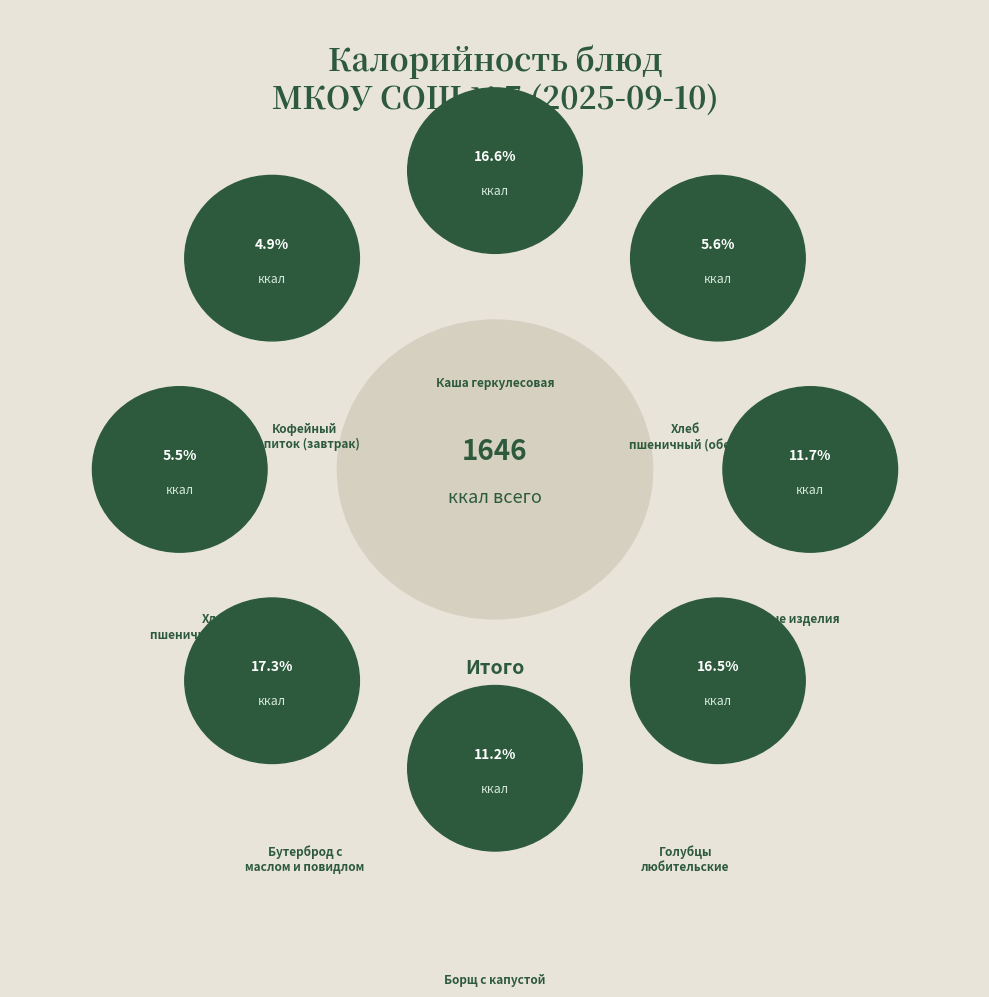

What is the smallest slice in the pie chart?

Кофейный напиток (завтрак)